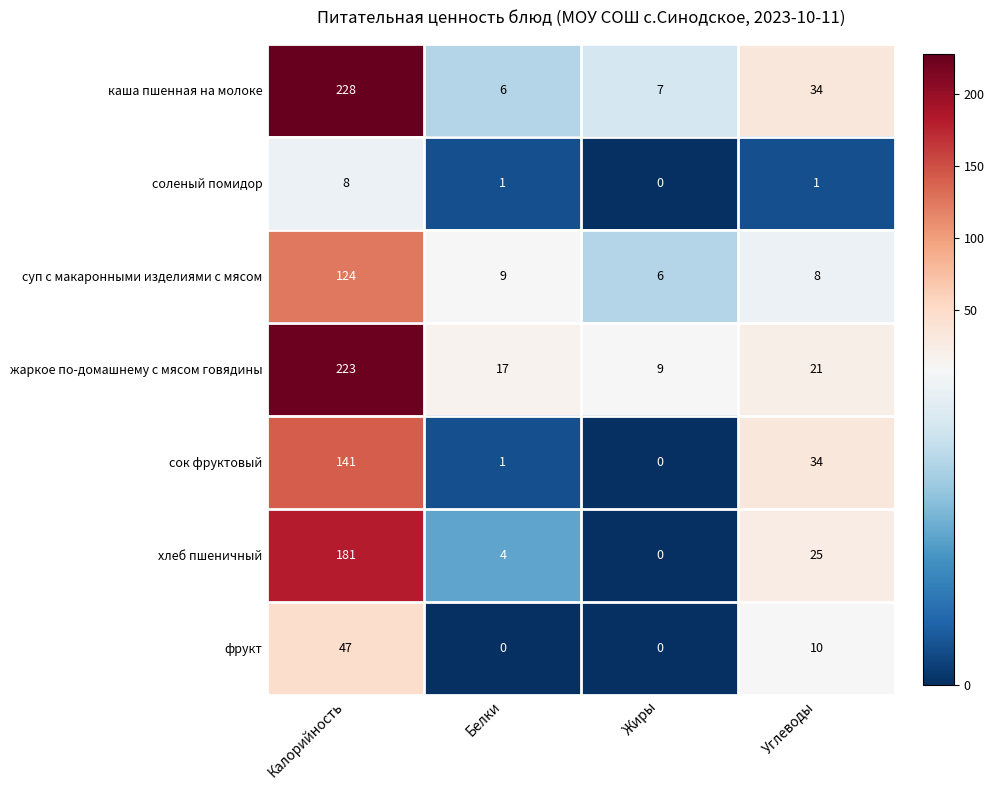

What is the difference between the highest and lowest values at Углеводы?

33